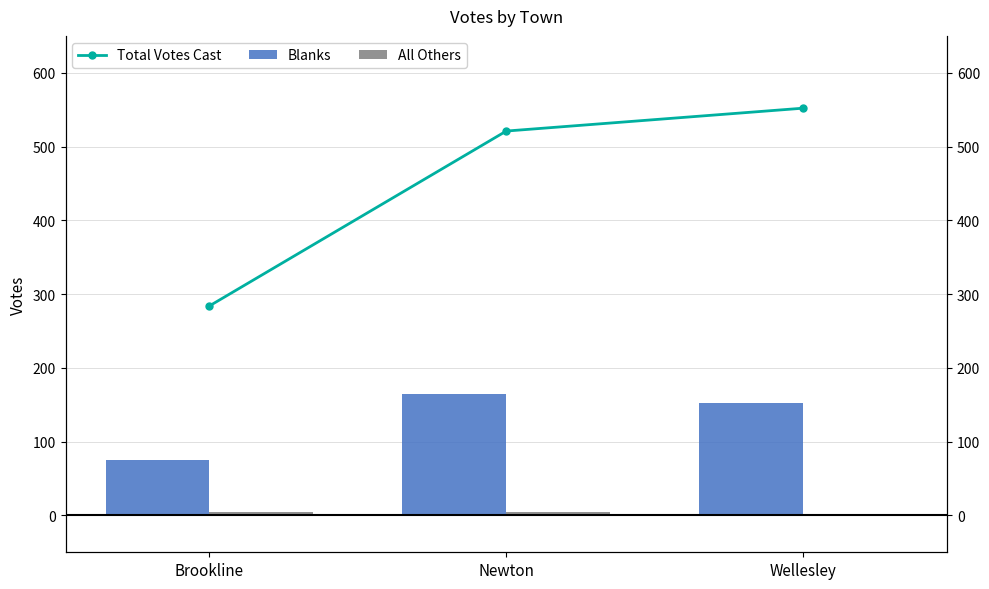

Rank the series by their average value, from lowest to highest.

All Others, Blanks, Total Votes Cast